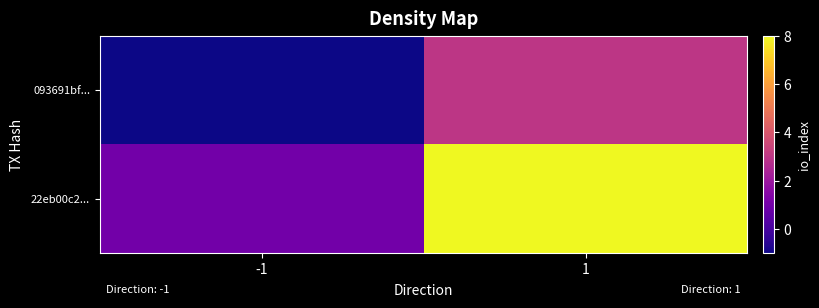

Between -1 and 1, which is larger?

1